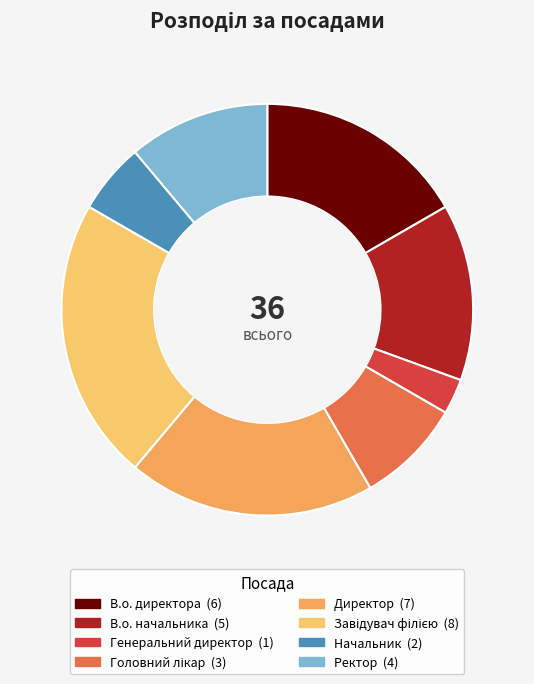

How many slices are in this pie chart?

8